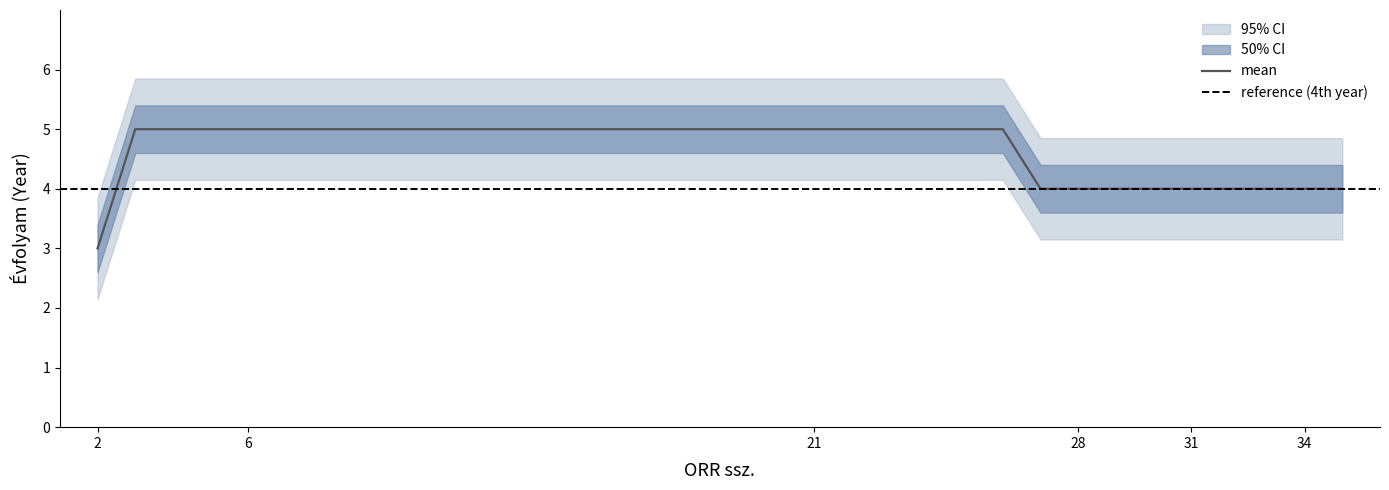

Is it true that mean equals 3 at 2?

True